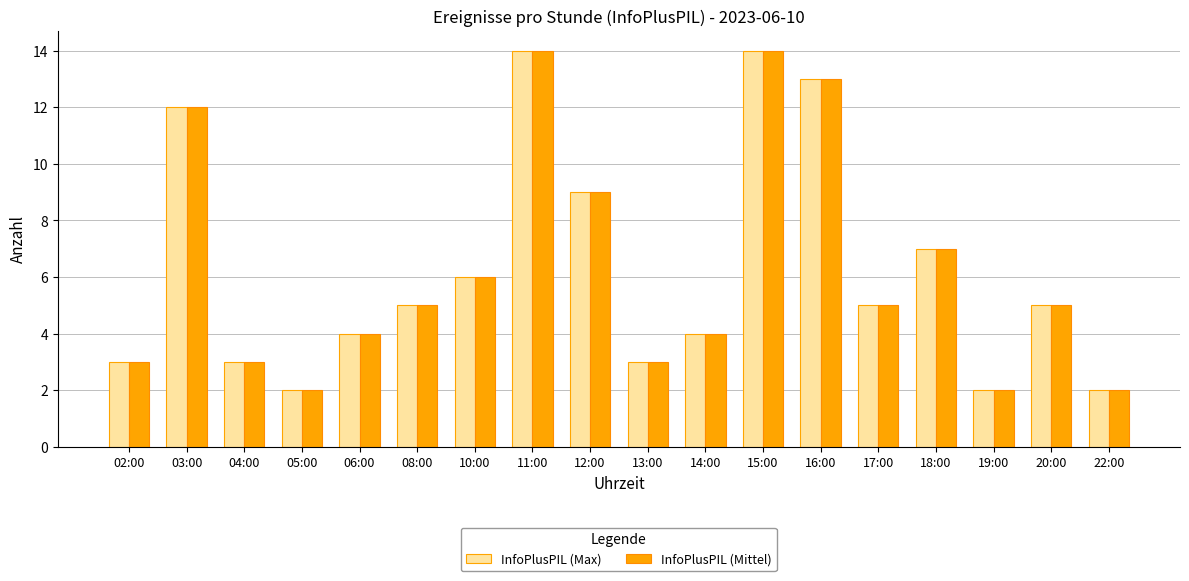

What is the sum of all InfoPlusPIL (Mittel) values?

113